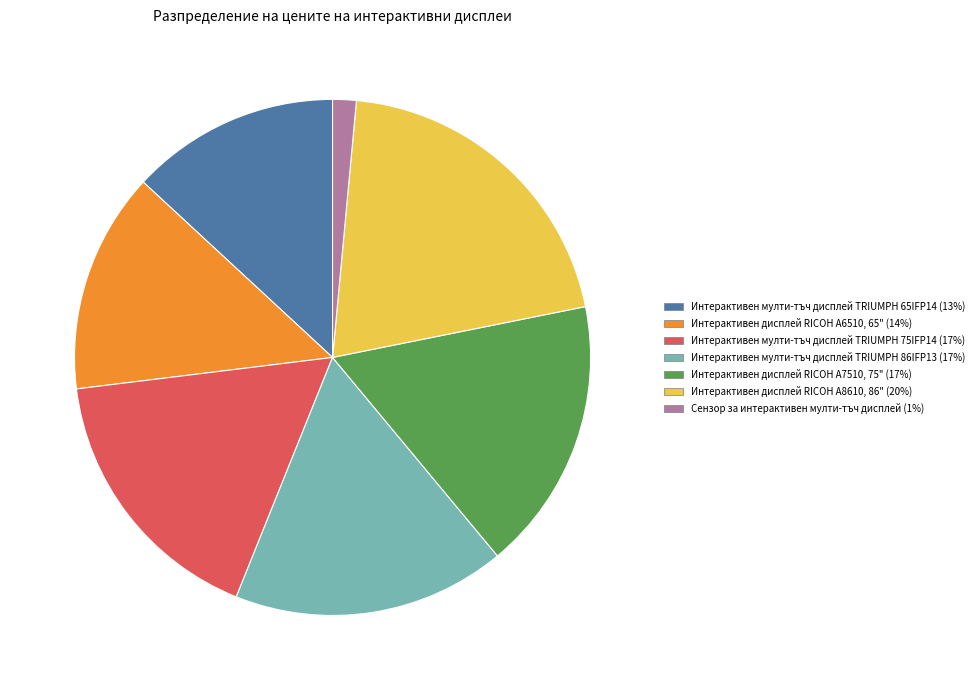

Is there a majority slice in this chart?

No